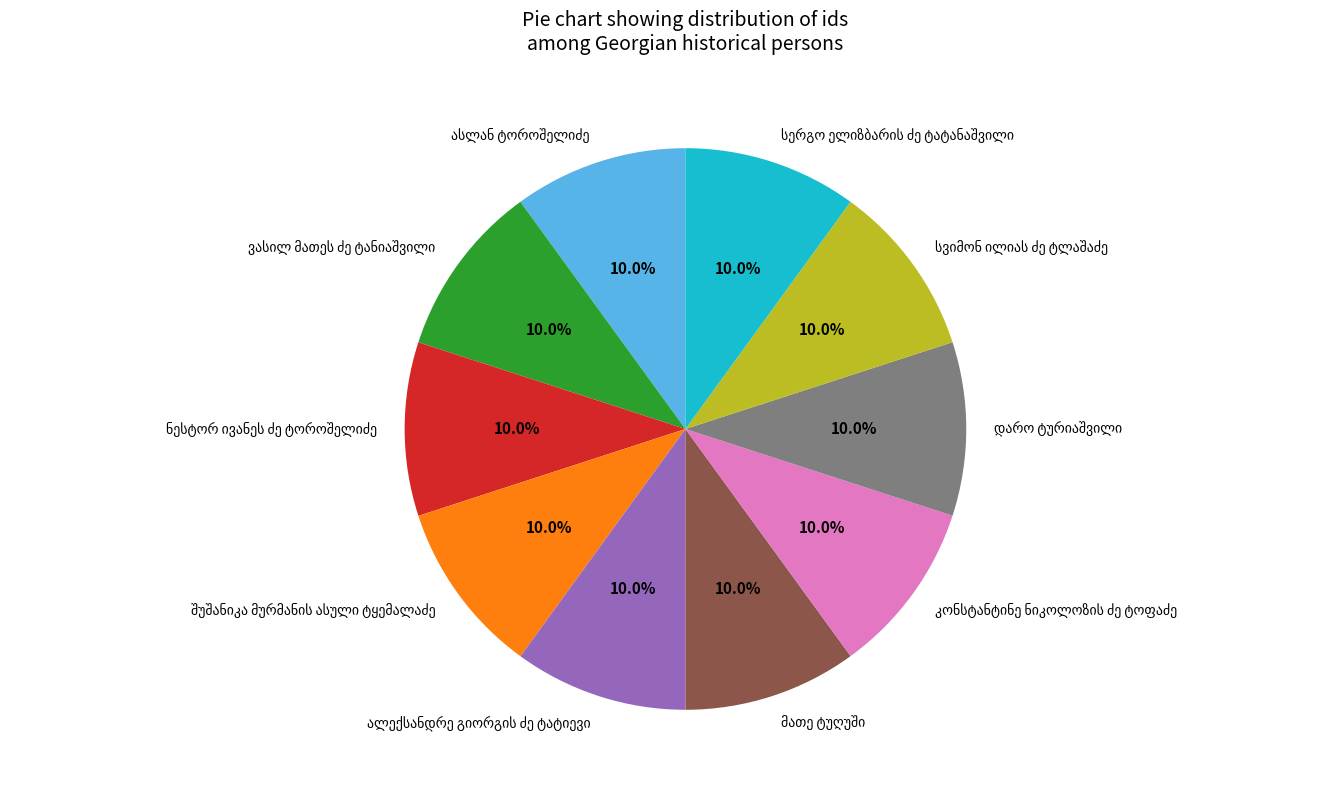

Count the number of slices in the pie.

10